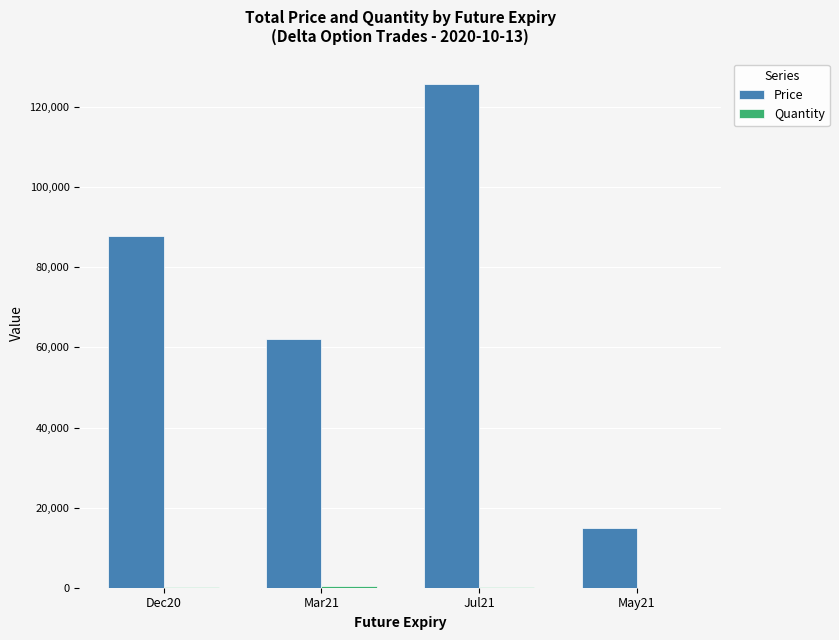

What is the difference between the Price values at Mar21 and May21?

47012